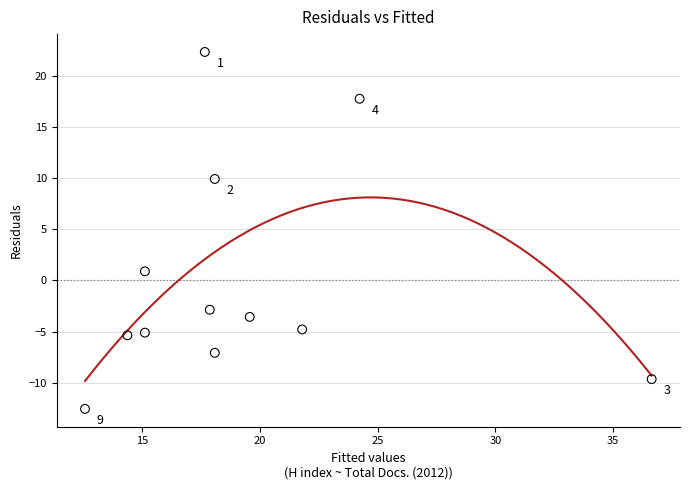

What Y value in the scatter plot is closest to 4?

0.9